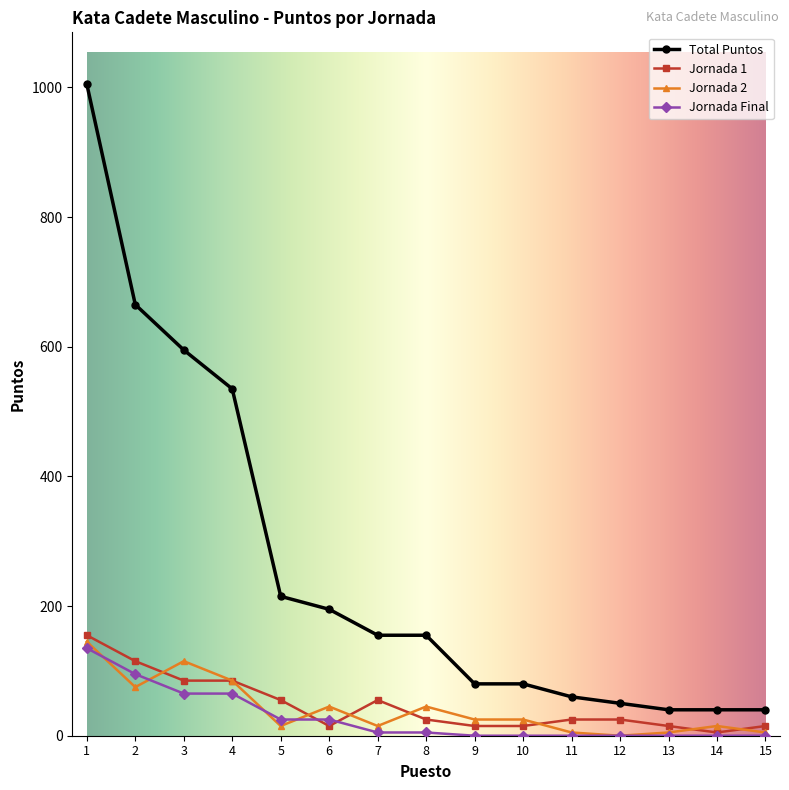

What is the greatest value displayed?

1005